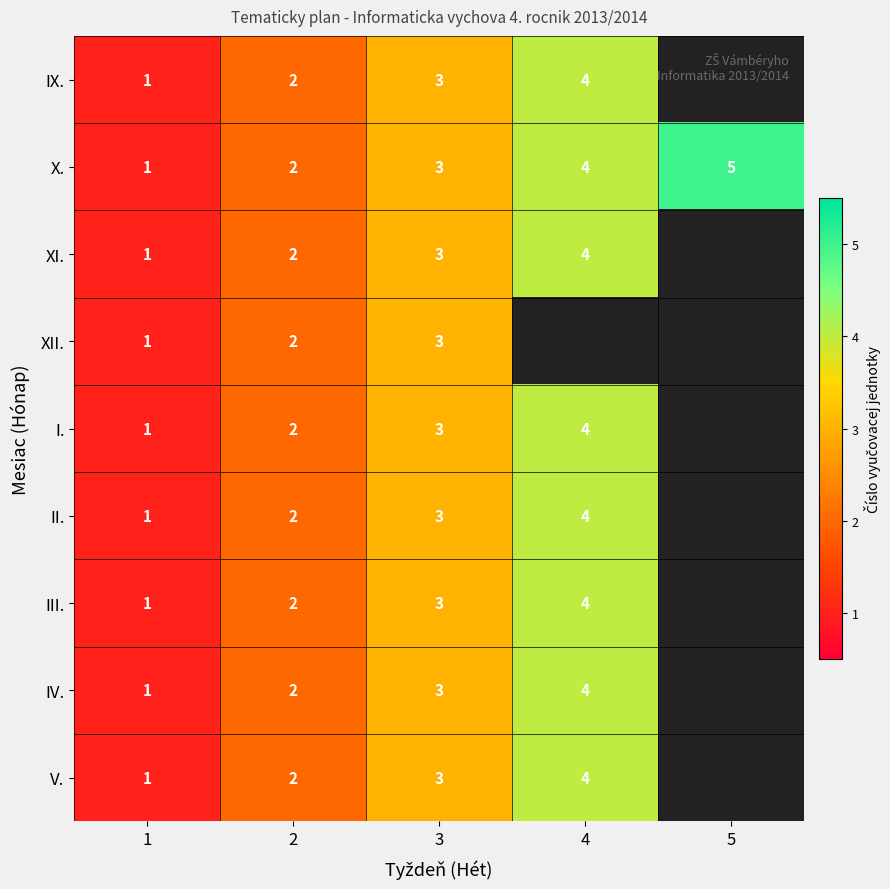

Is the value of IX. at 3 greater than the value of XI. at 1?

Yes